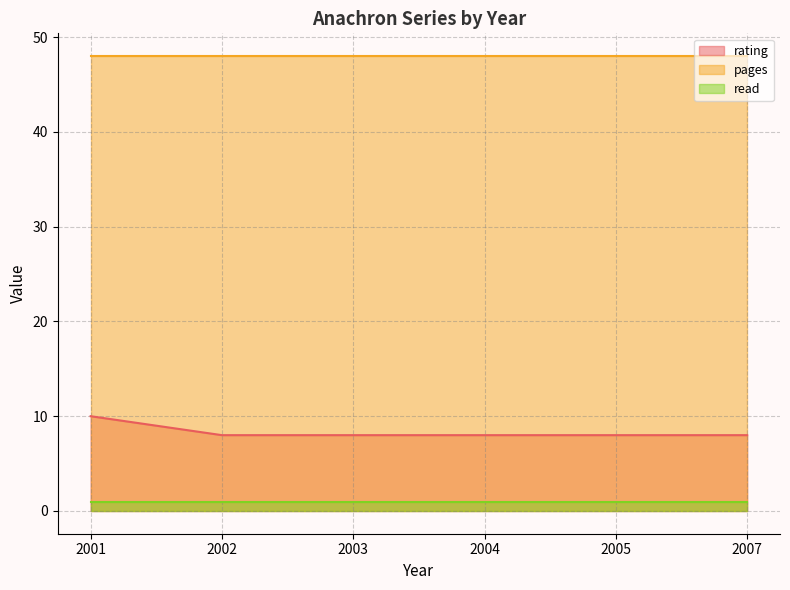

Which series has the largest total across all categories?

pages